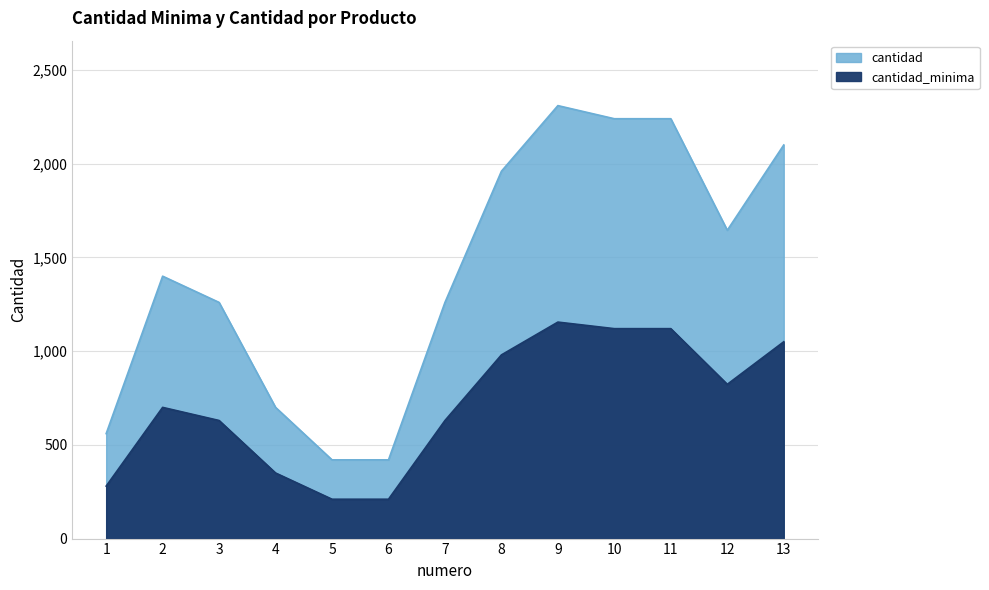

How many data points in cantidad are less than 1400?

6